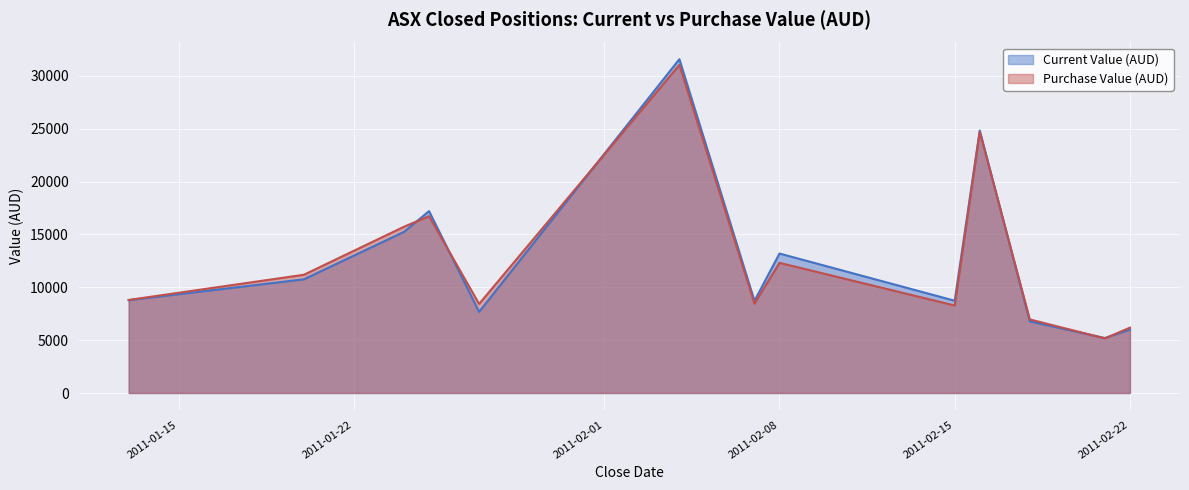

What is the value of the Purchase Value (AUD) point at the 2nd from the left?

11182.3